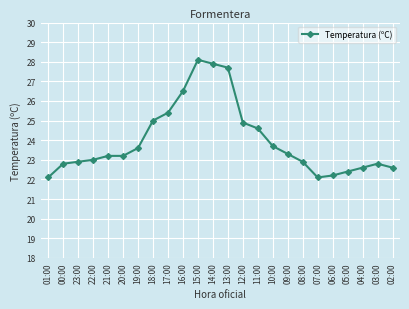

What is the smallest value displayed?

22.1